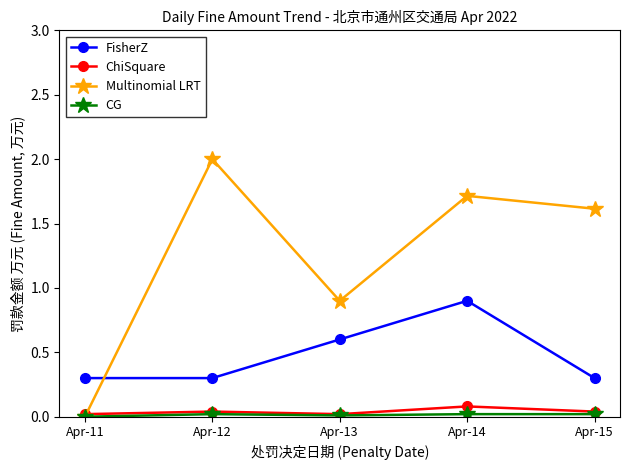

Which series has the largest range (max minus min)?

Multinomial LRT